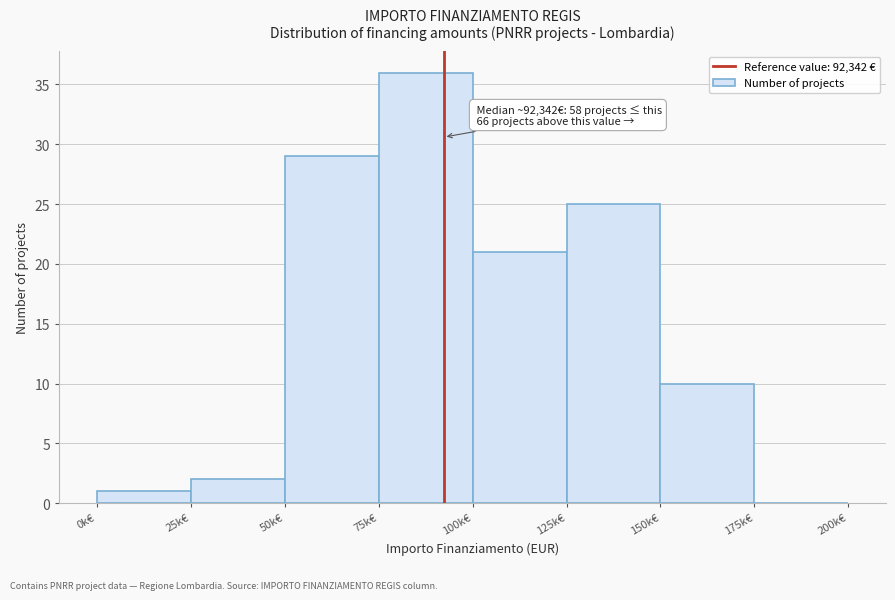

Reading right to left, what are all the values shown in this chart?

175k€=0	150k€=10	125k€=25	100k€=21	75k€=36	50k€=29	25k€=2	0k€=1